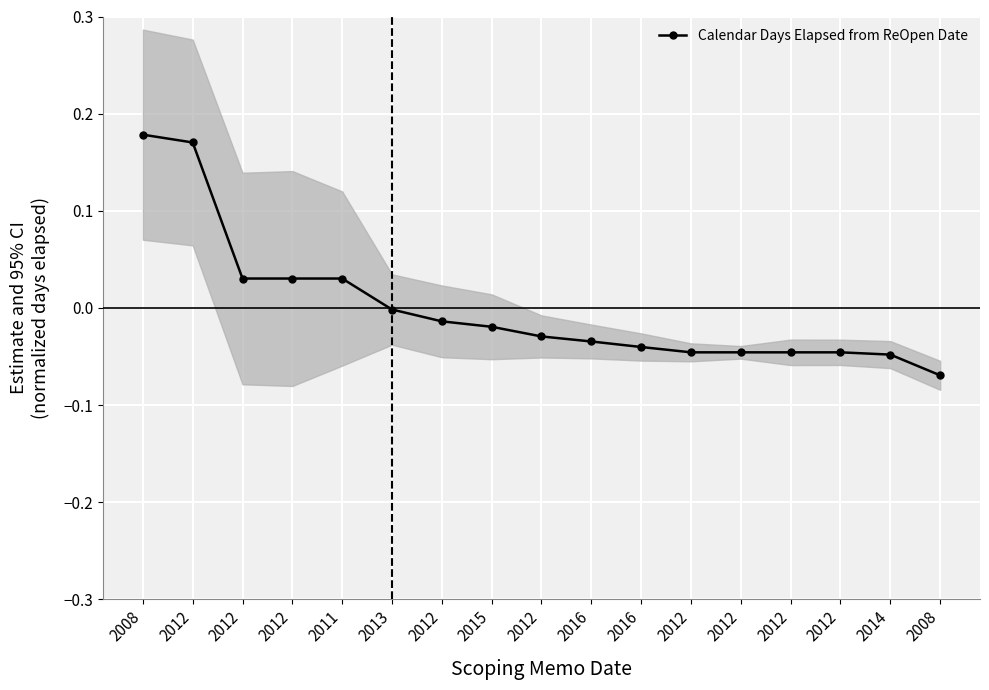

Reading left to right, list all the values displayed in this chart.

0.2	0.2	0.0	0.0	0.0	-0.0	-0.0	-0.0	-0.0	-0.0	-0.0	-0.0	-0.0	-0.0	-0.0	-0.0	-0.1